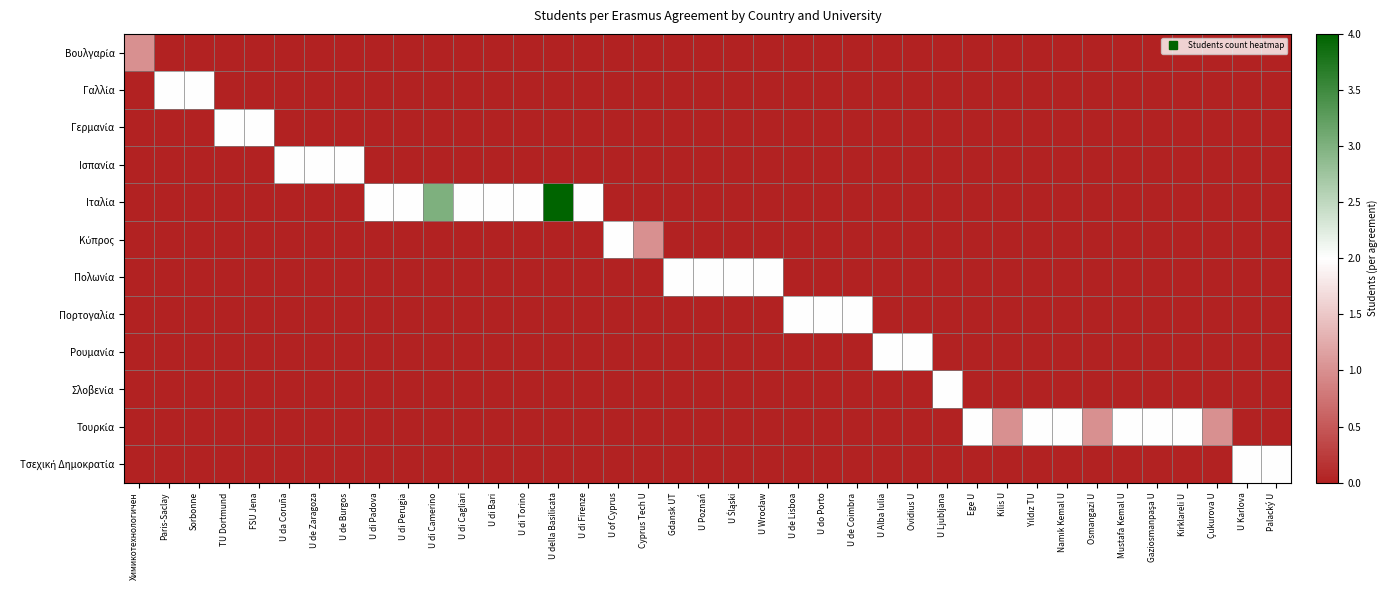

Which has a higher value, Namık Kemal U or U de Zaragoza?

Namık Kemal U